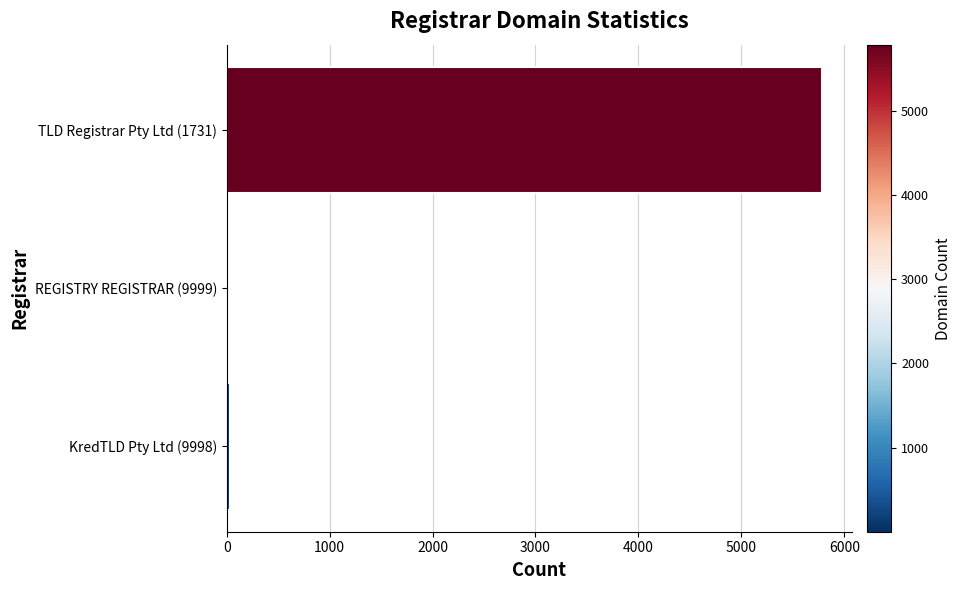

What is the sum of all values?

5818